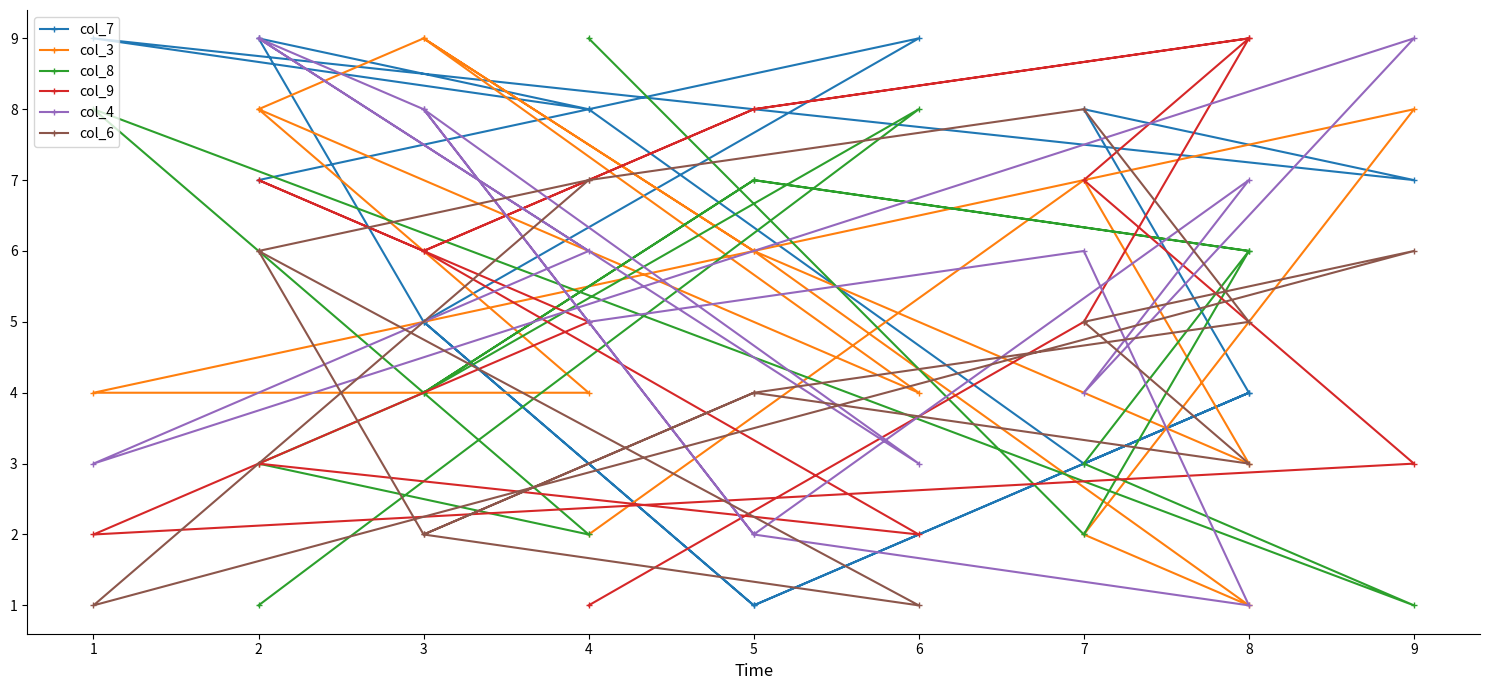

At which category is the sum across all series the highest?

2